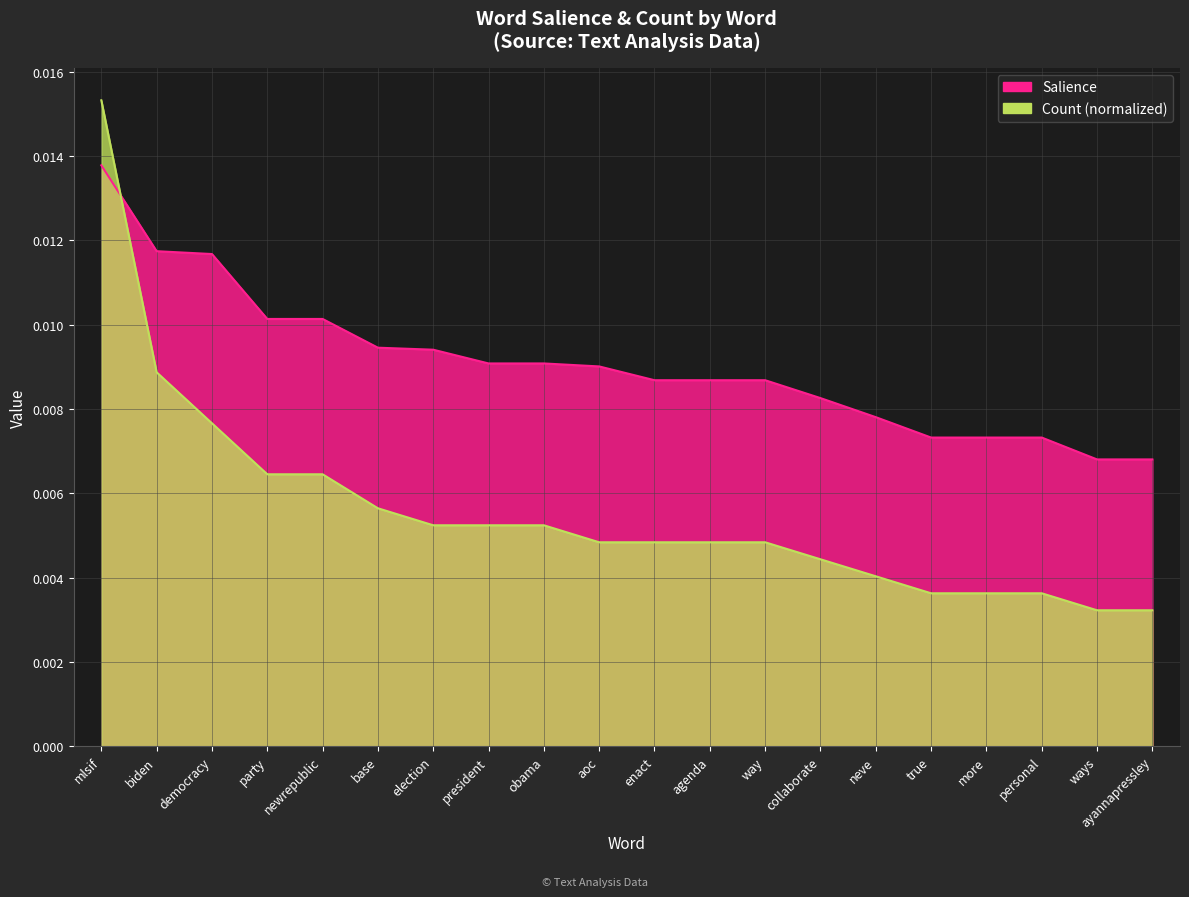

Is the value of Salience at democracy greater than the value of Count (normalized) at democracy?

Yes